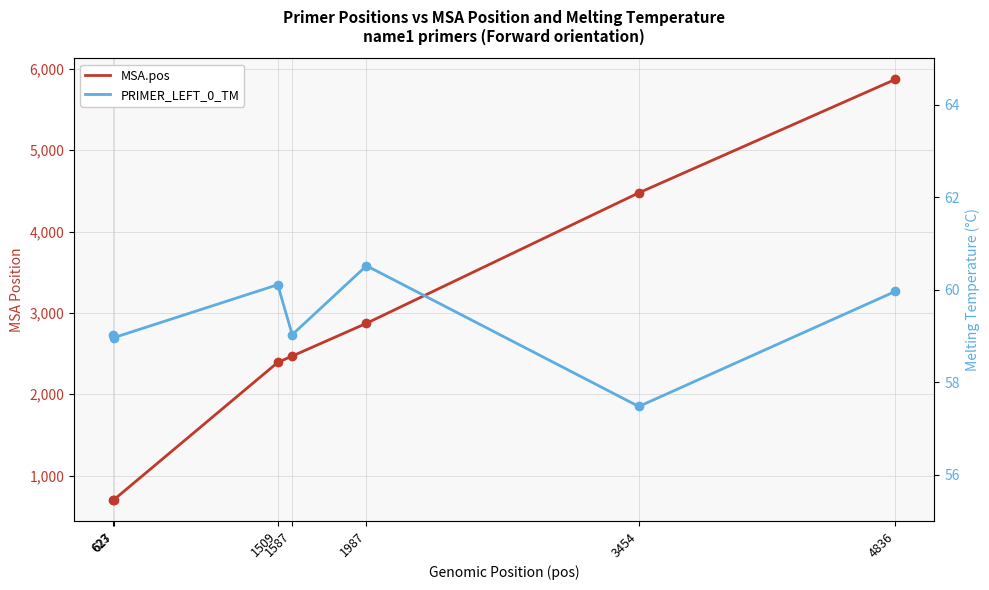

At which label is MSA.pos closest to 3285?

1987